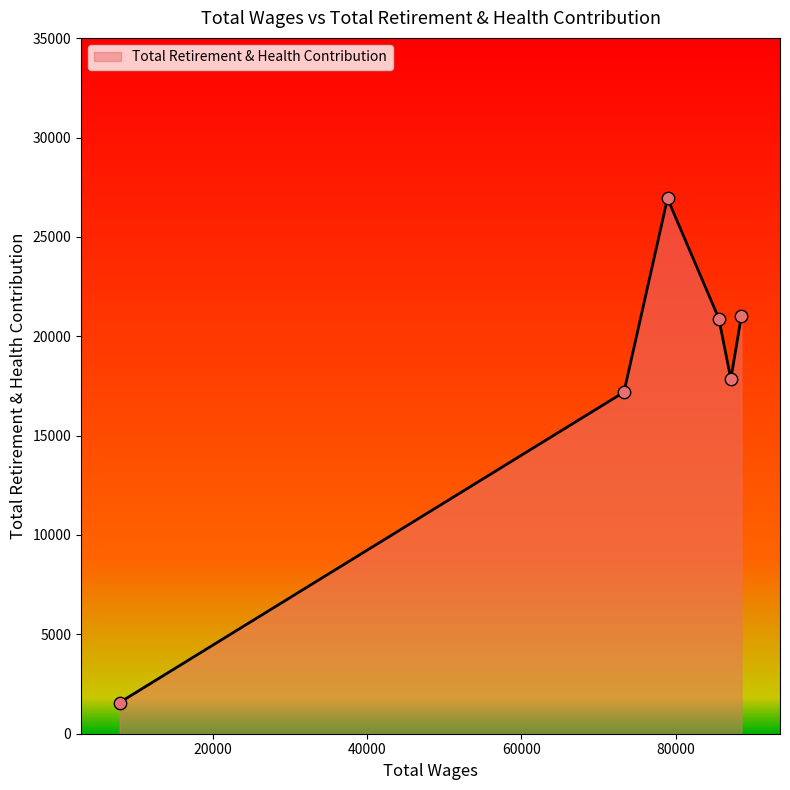

How many interior local valleys (lower than both neighbors) does the data have?

1